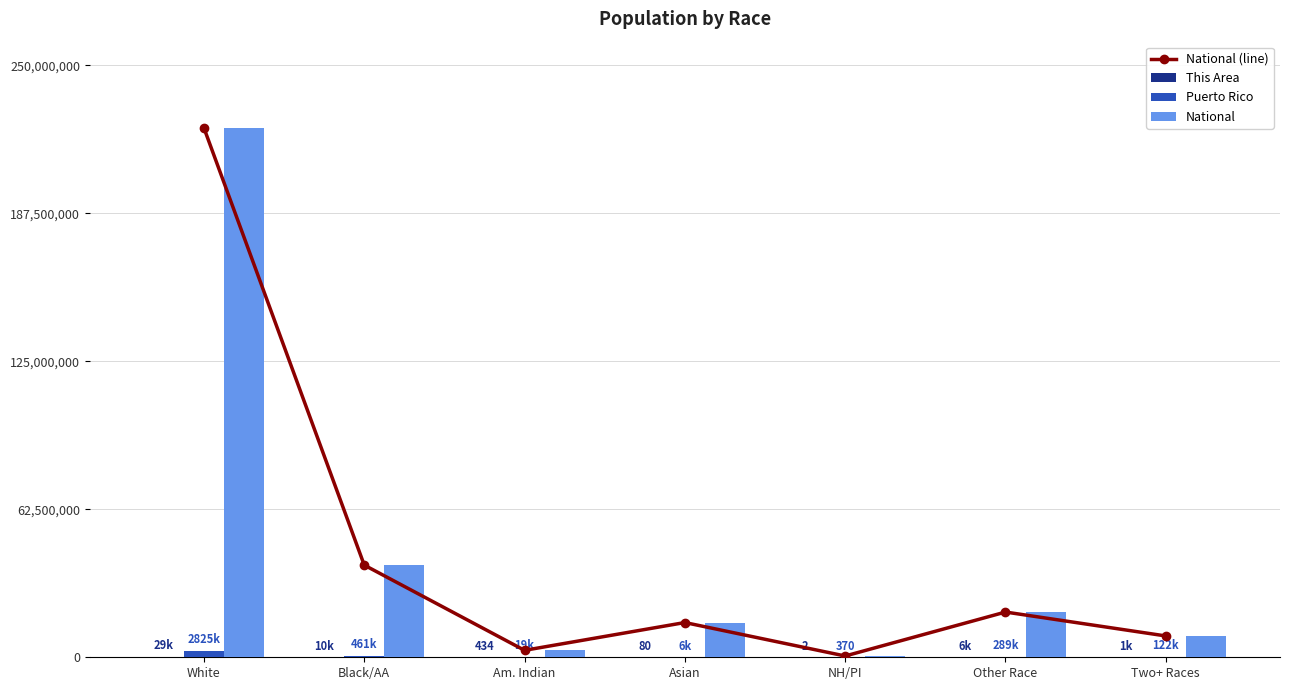

What is the minimum value for Puerto Rico?

370